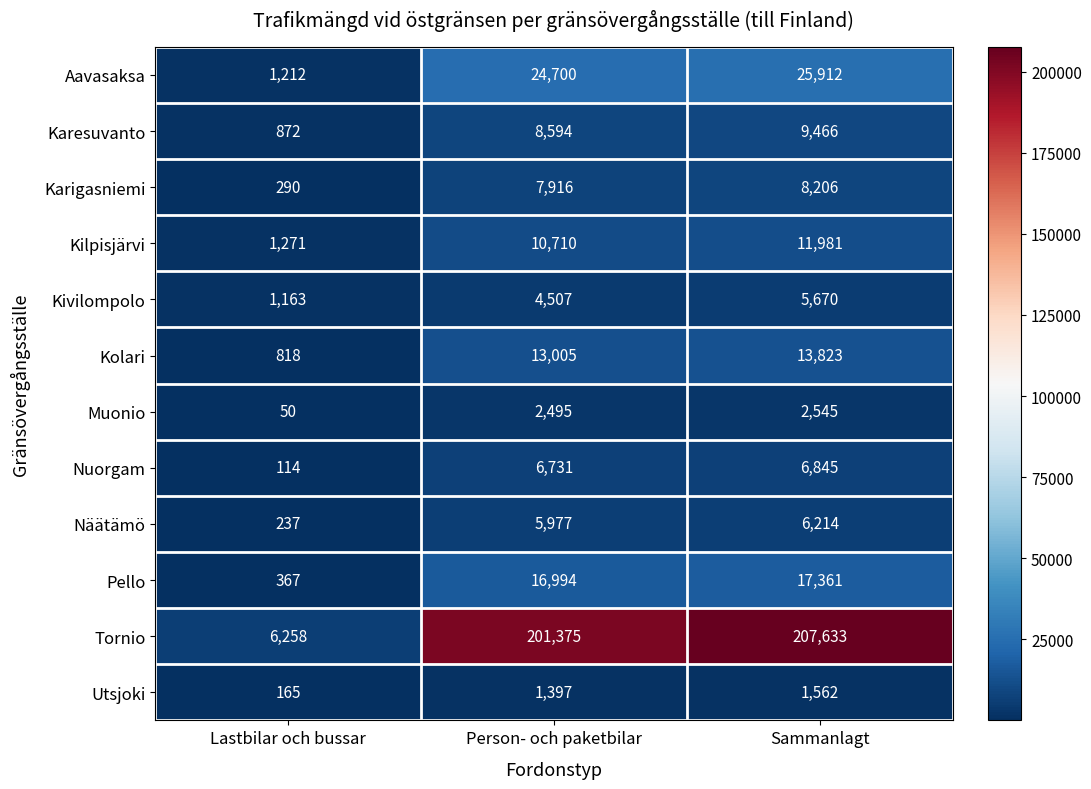

What is the average value of the Näätämö series?

4143